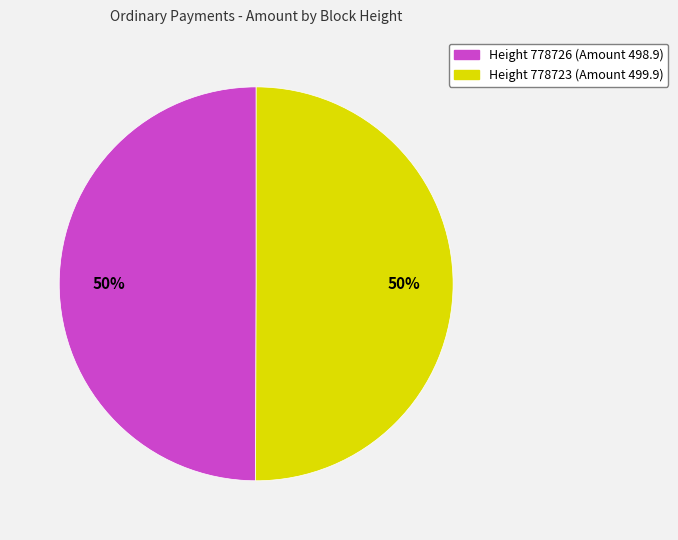

Which slice is the largest?

778723